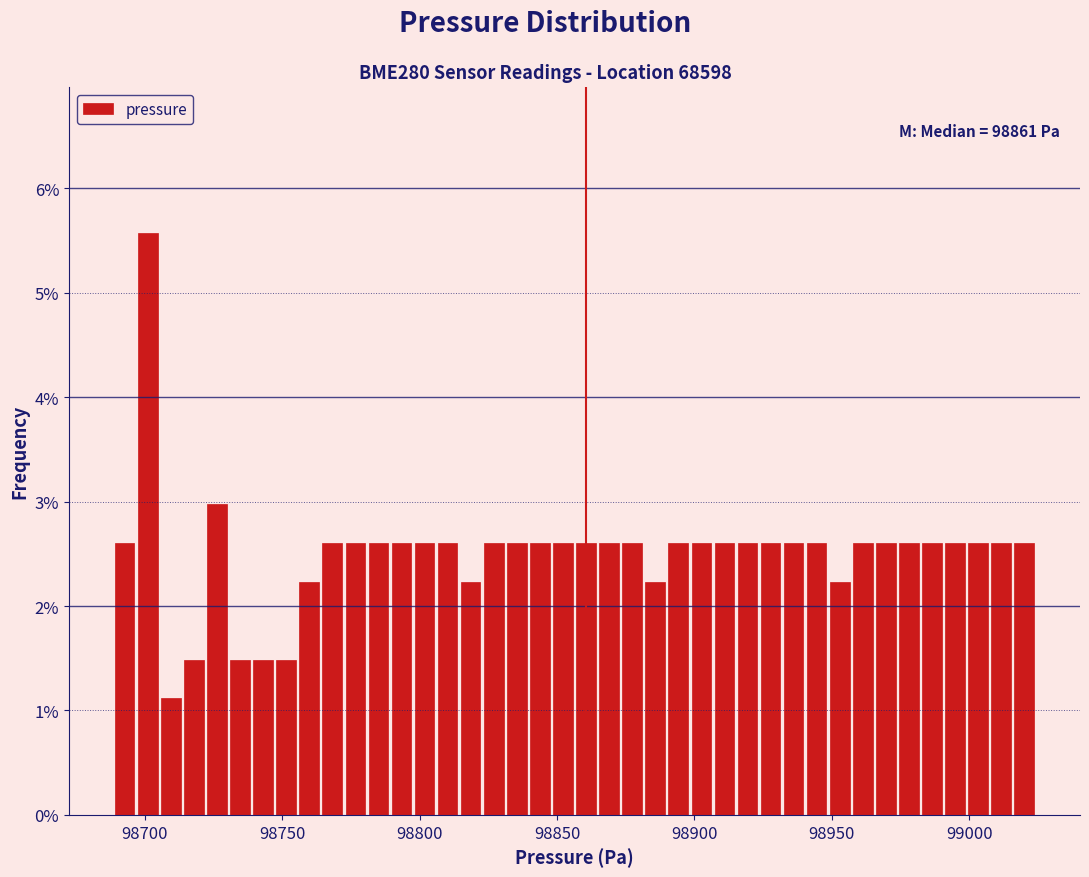

Read against the x-axis, roughly where is the centre of the tallest bar?

98700